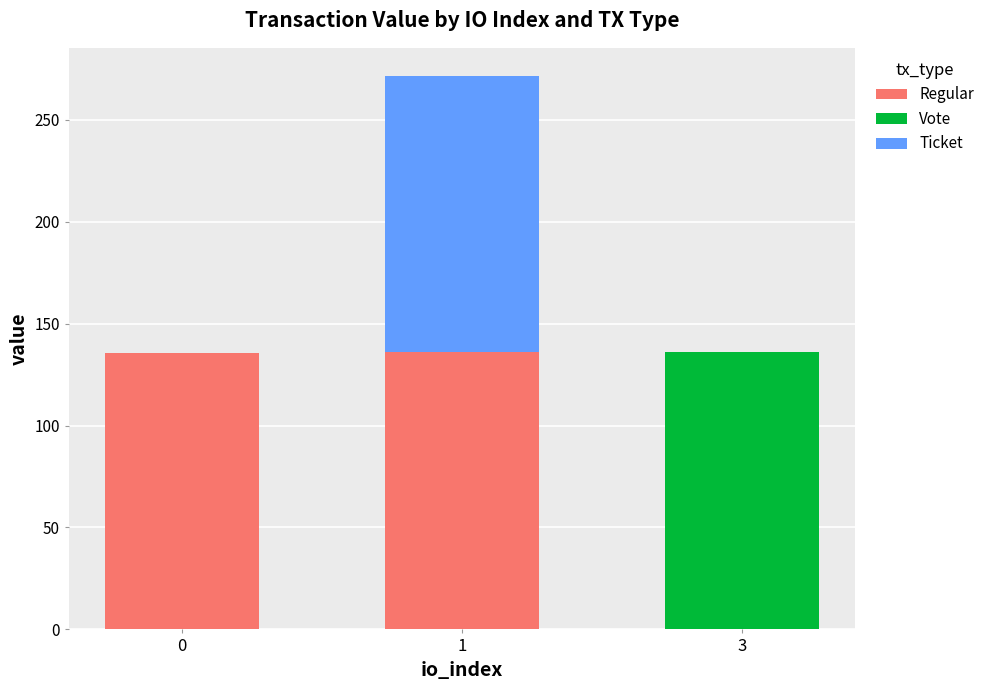

What is the highest value of the Regular series?

136.3